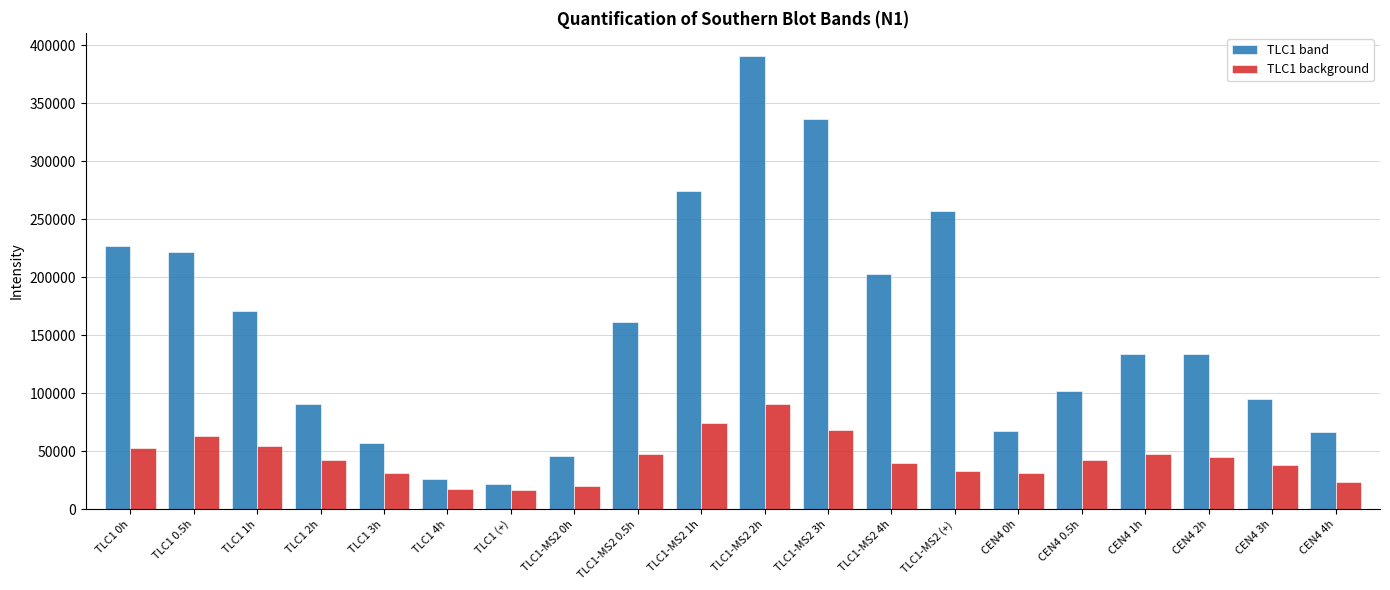

List the series in order of their overall mean, highest first.

TLC1 band, TLC1 background